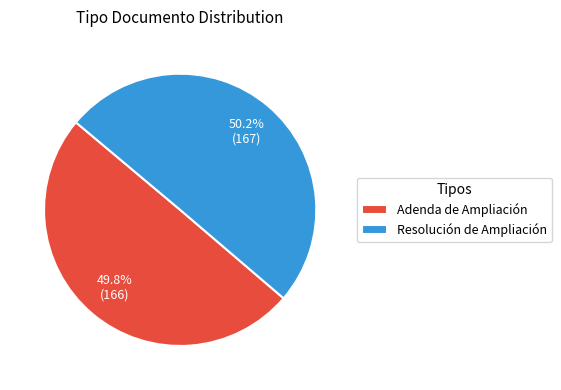

What is the ratio of the value at Adenda de Ampliación to the value at Resolución de Ampliación?

1.0